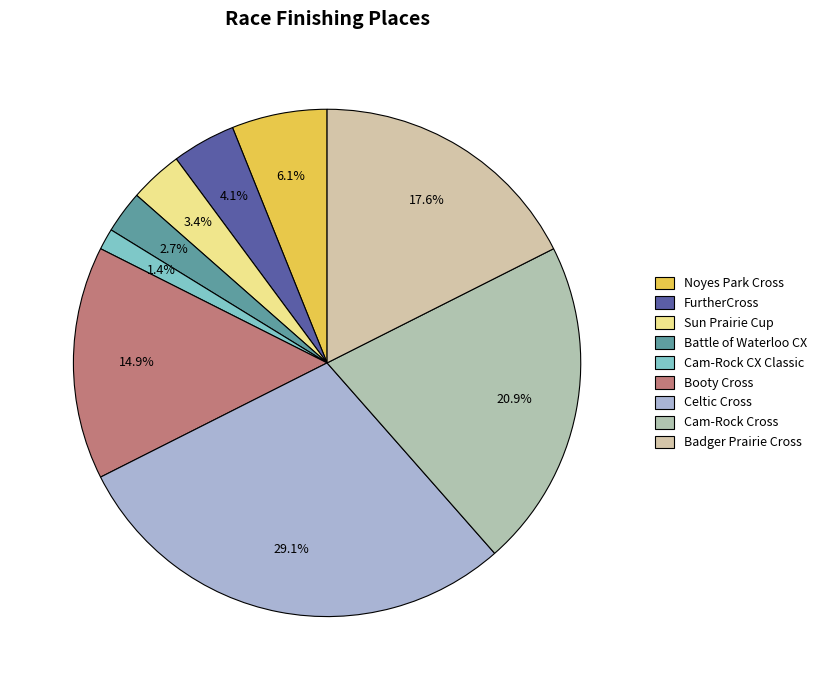

To the nearest percent, what portion does Sun Prairie Cup represent?

3%